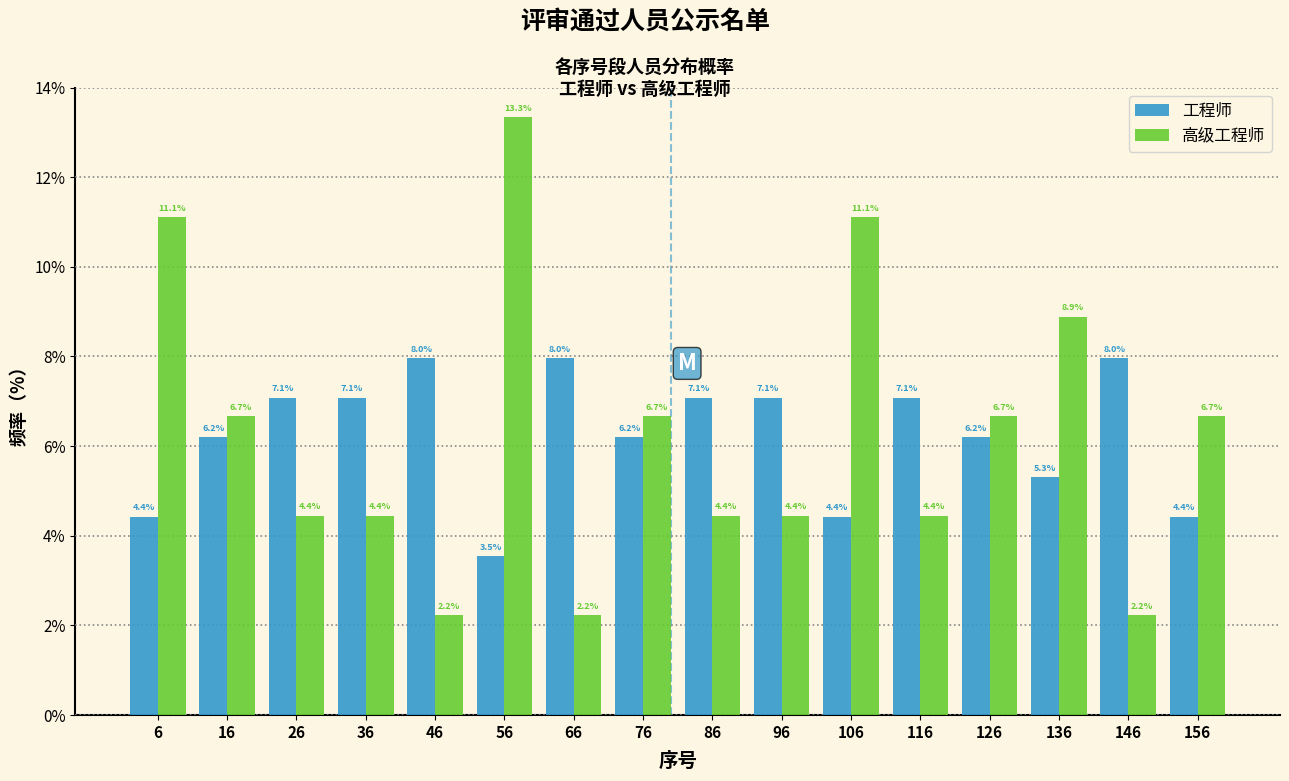

Reading left to right, transcribe this chart: for each range on the x-axis, give the height of each series' bar.

1 to 11: 工程师=4.4	高级工程师=11.1
11 to 21: 工程师=6.2	高级工程师=6.7
21 to 31: 工程师=7.1	高级工程师=4.4
31 to 41: 工程师=7.1	高级工程师=4.4
41 to 51: 工程师=8.0	高级工程师=2.2
51 to 61: 工程师=3.5	高级工程师=13.3
61 to 71: 工程师=8.0	高级工程师=2.2
71 to 81: 工程师=6.2	高级工程师=6.7
81 to 91: 工程师=7.1	高级工程师=4.4
91 to 101: 工程师=7.1	高级工程师=4.4
101 to 111: 工程师=4.4	高级工程师=11.1
111 to 121: 工程师=7.1	高级工程师=4.4
121 to 131: 工程师=6.2	高级工程师=6.7
131 to 141: 工程师=5.3	高级工程师=8.9
141 to 151: 工程师=8.0	高级工程师=2.2
151 to 161: 工程师=4.4	高级工程师=6.7